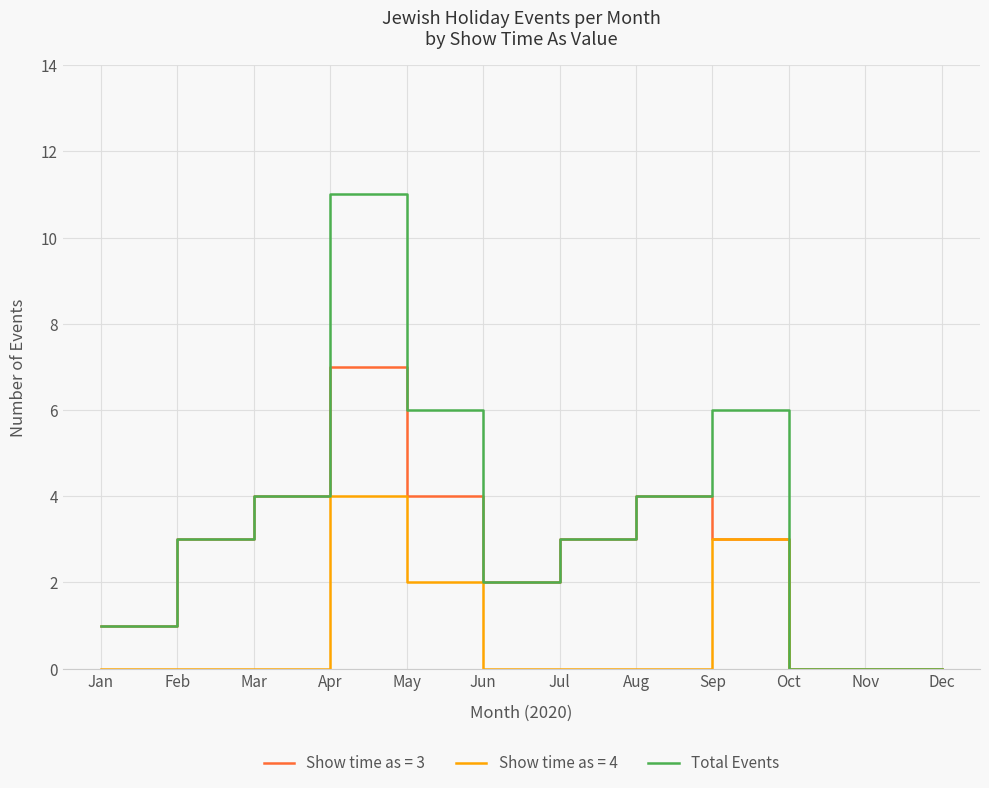

True or false: Total Events has a value of 3 at Jul.

True